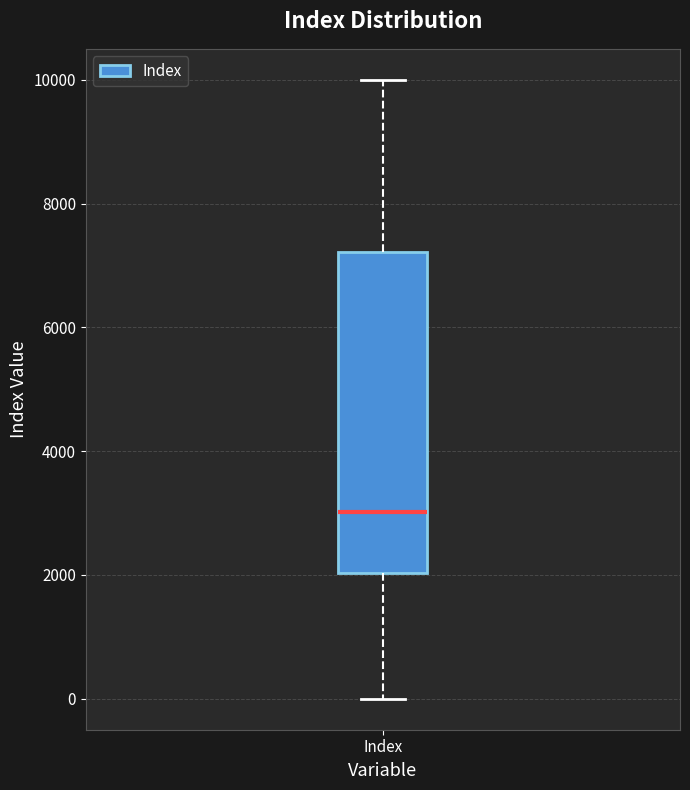

Where does the lower whisker of the box for Index end on the y-axis? The values are not printed on the chart, so give them approximately, as read against the axis.

0